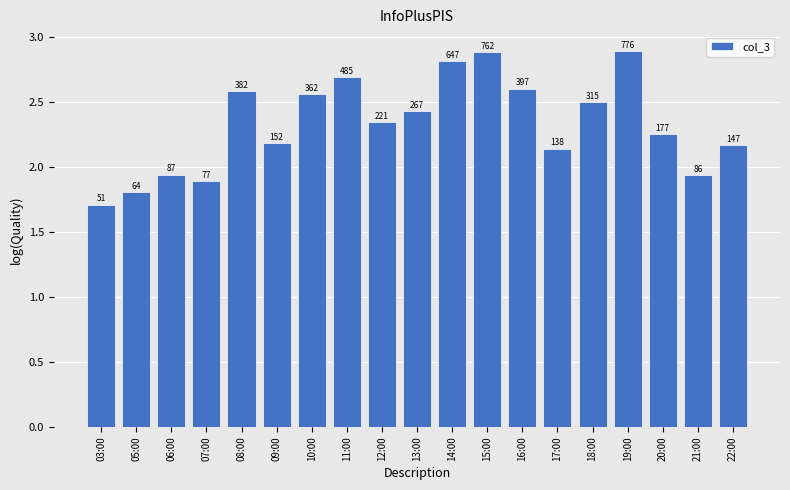

What is the change in value from 19:00 to 22:00?

-0.7